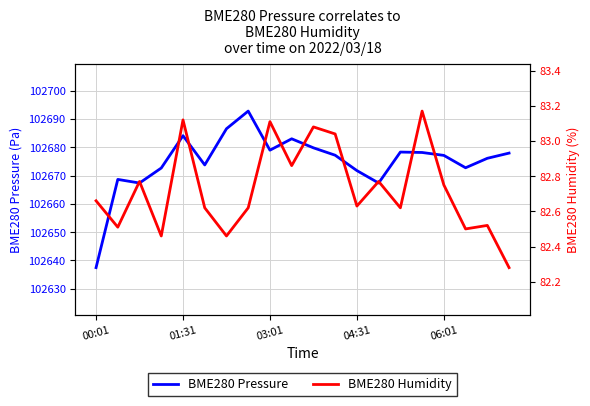

What is the highest value of the BME280 Pressure series?

102692.8